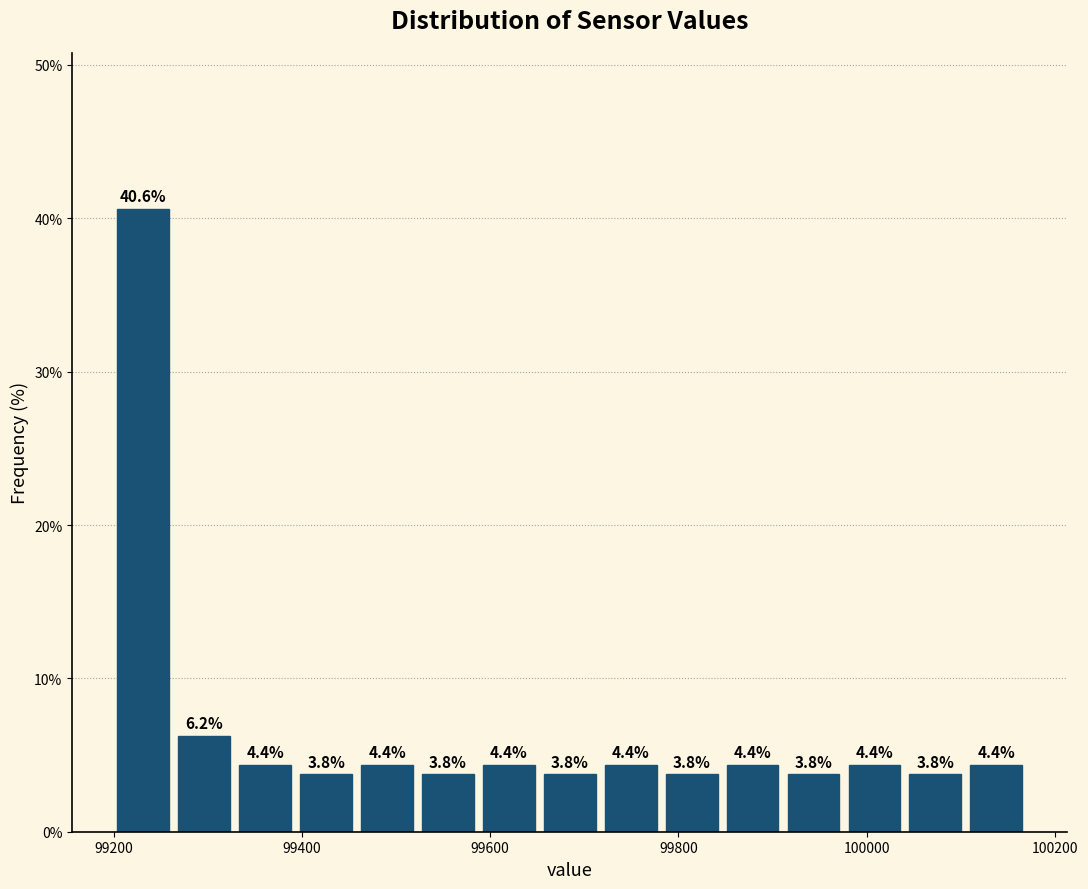

Read against the x-axis, roughly where is the centre of the tallest bar?

99240